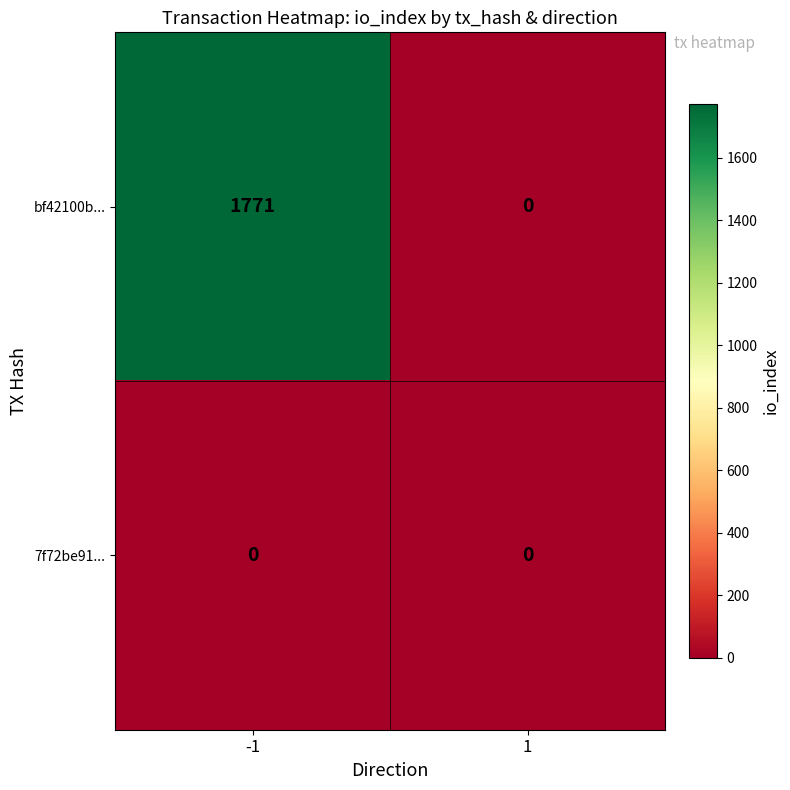

At how many categories does at least one series exceed 488?

1